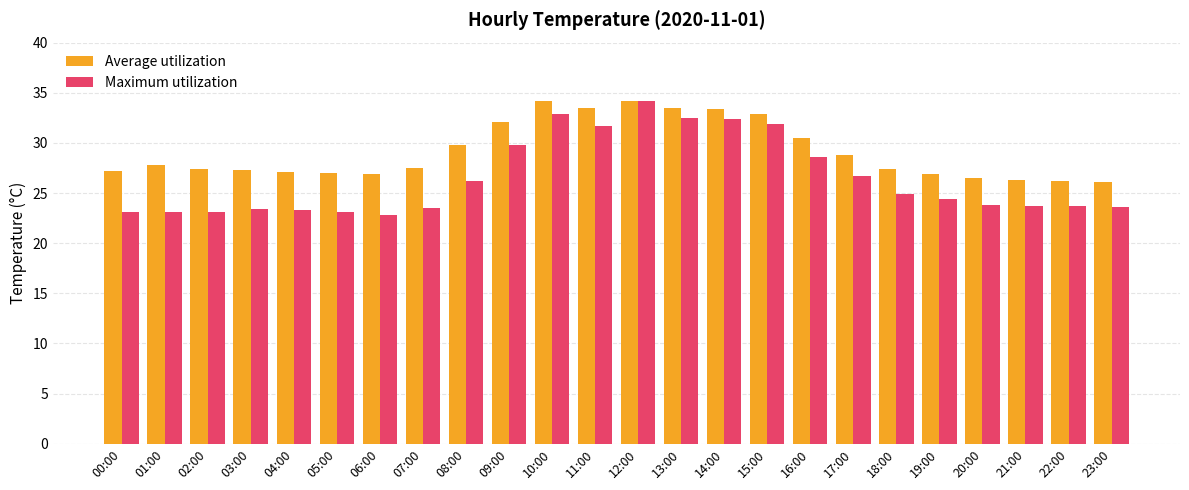

Count the number of categories in the chart.

24